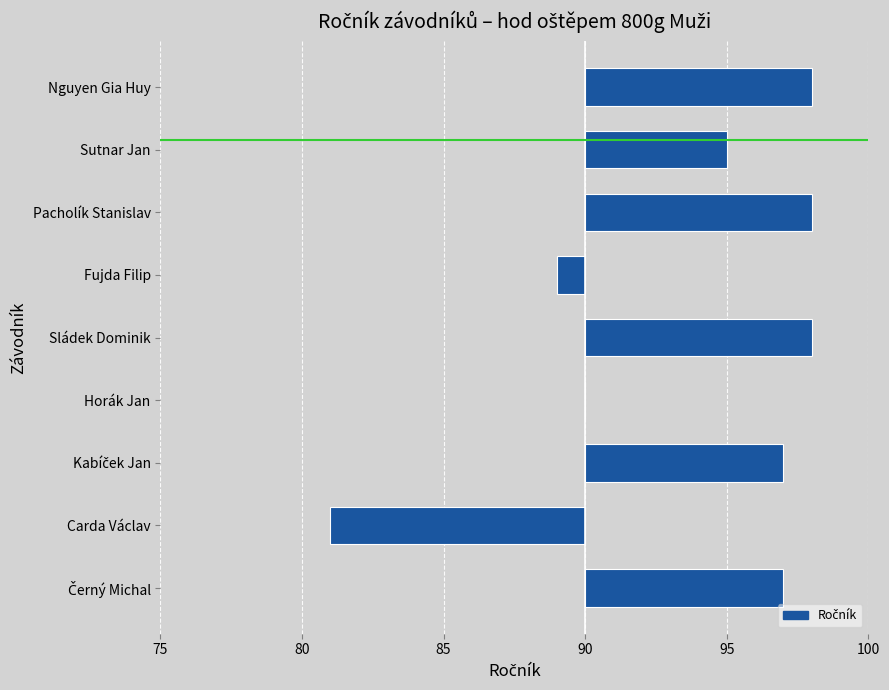

Between Černý Michal and Fujda Filip, which is larger?

Černý Michal